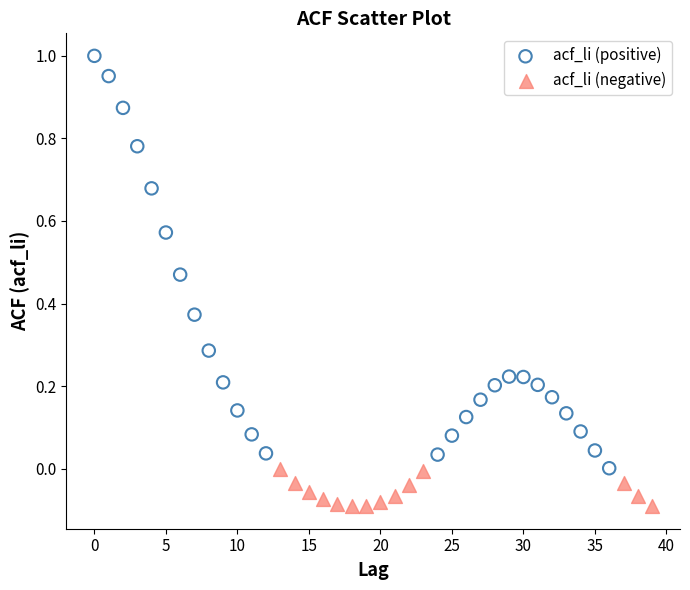

Which series has the largest Y range (max minus min)?

acf_li (positive)